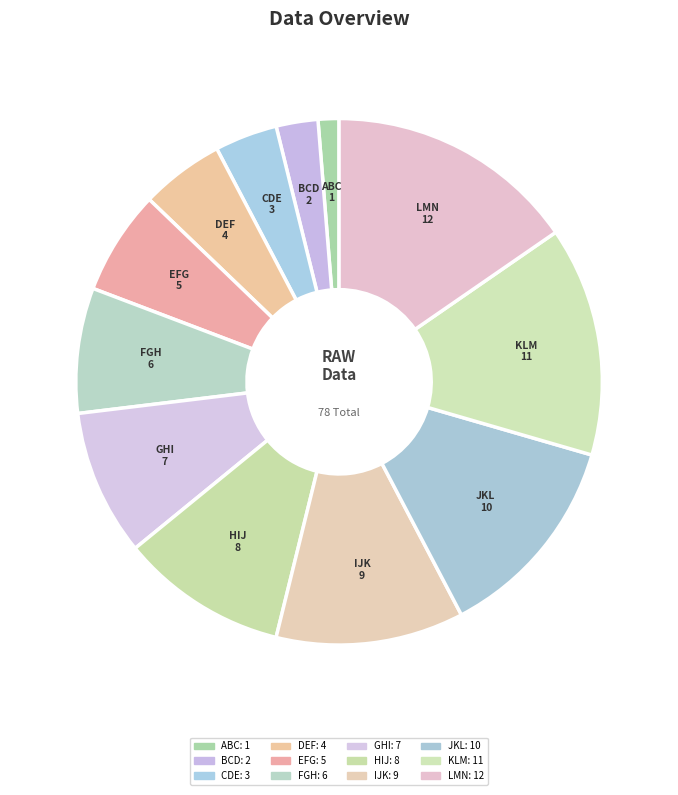

Count the number of slices in the pie.

12